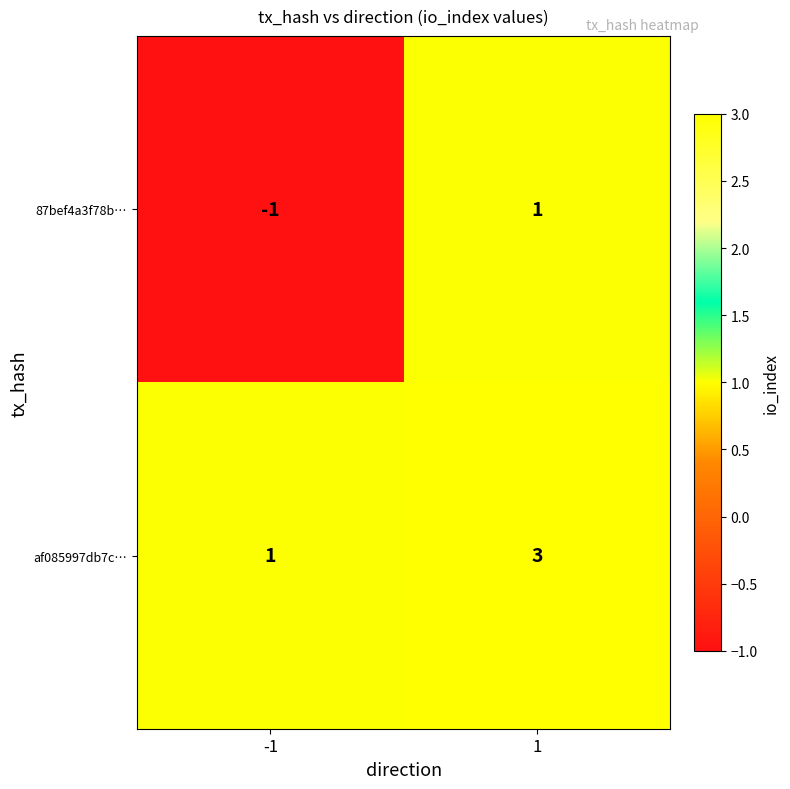

What is the maximum value shown in the chart?

3